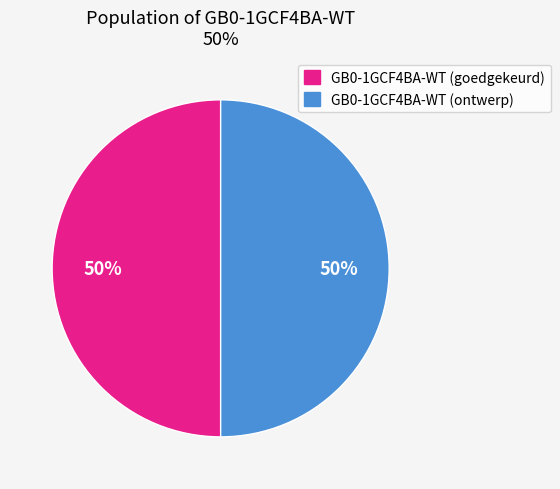

Count the number of slices in the pie.

2